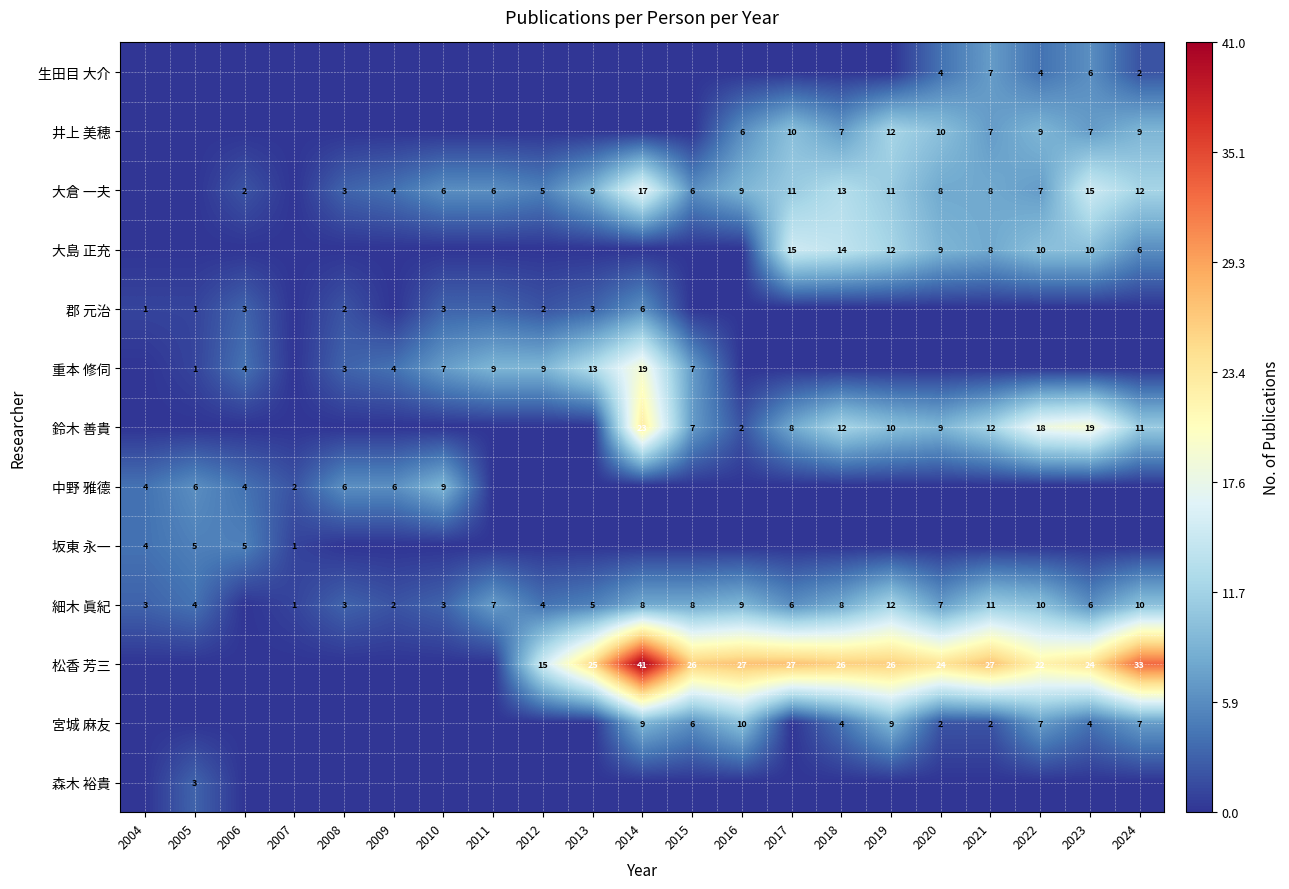

True or false: 宮城 麻友 has a value of 9 at 2014.

True